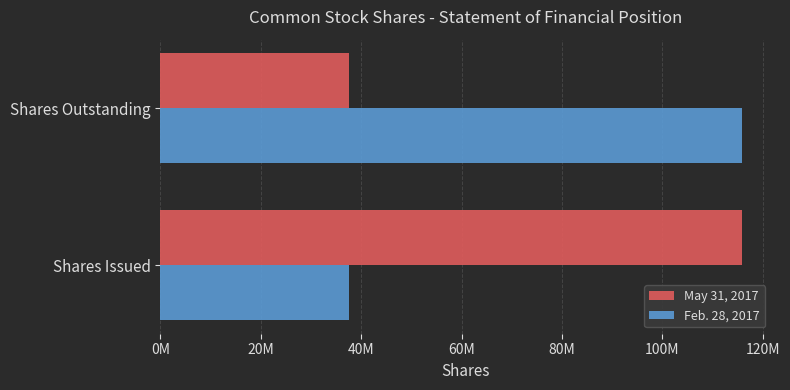

What are all the series names shown in the legend?

May 31, 2017, Feb. 28, 2017